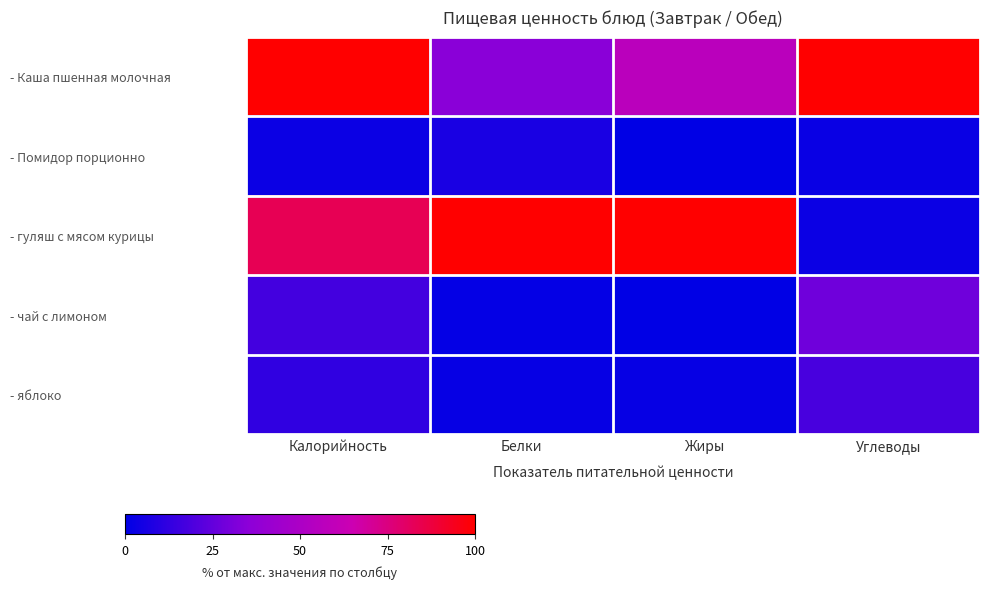

Which series has the largest range (max minus min)?

- гуляш с мясом курицы